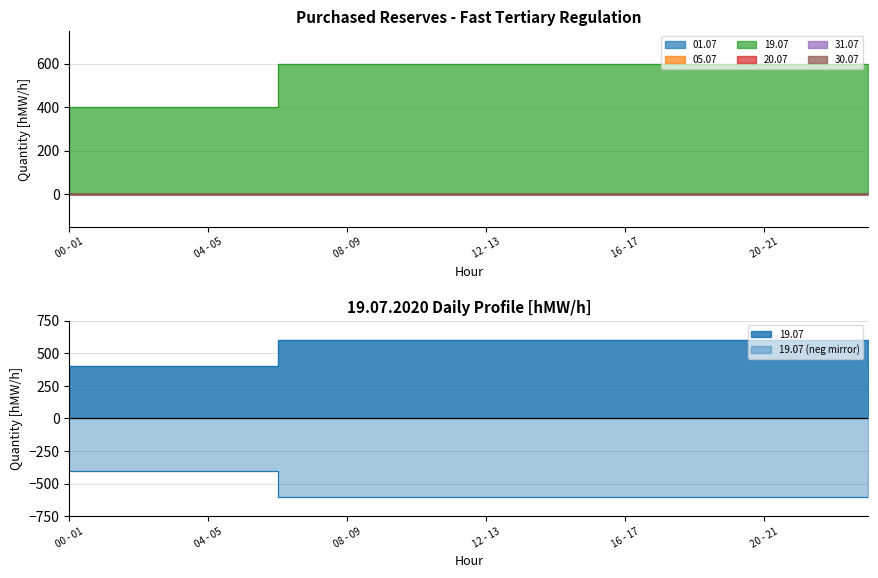

What are all the series names shown in the legend?

01.07, 05.07, 19.07, 20.07, 31.07, 30.07